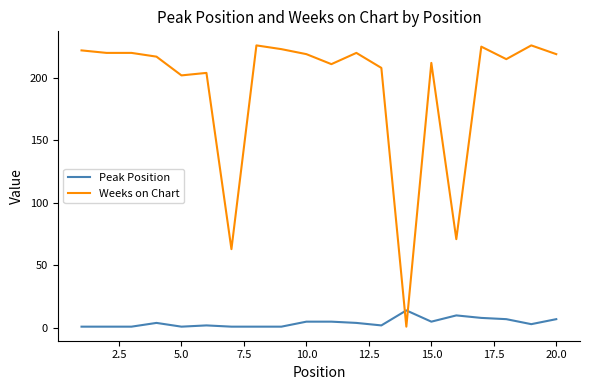

List the series in order of their overall mean, highest first.

Weeks on Chart, Peak Position